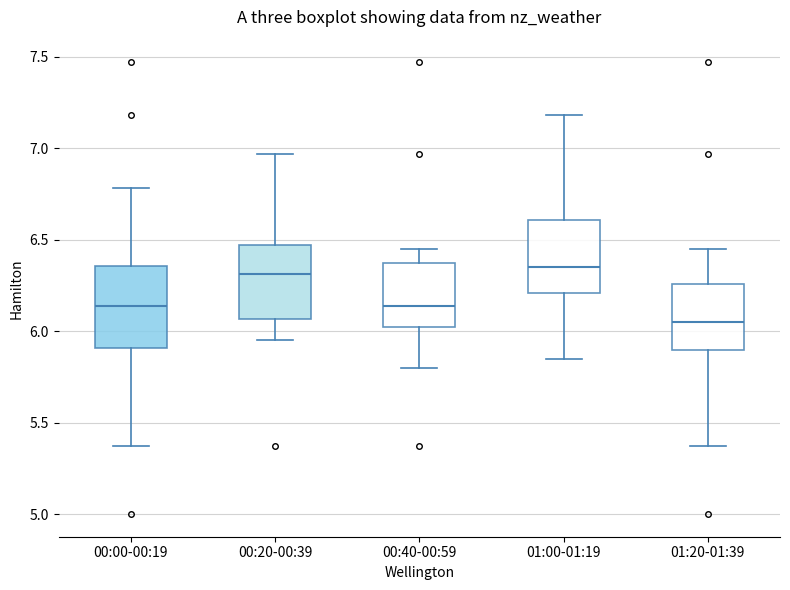

Reading left to right, transcribe this box plot: for each box, give where its median line is, the range the box spans, and where its two whiskers end, as read against the y-axis. The values are not printed on the chart, so give them approximately, as read against the axis.

00:00-00:19: median 6.15, box 5.90 to 6.35, whiskers 5.35 to 6.80
00:20-00:39: median 6.30, box 6.05 to 6.45, whiskers 5.95 to 6.95
00:40-00:59: median 6.15, box 6.00 to 6.35, whiskers 5.80 to 6.45
01:00-01:19: median 6.35, box 6.20 to 6.60, whiskers 5.85 to 7.20
01:20-01:39: median 6.05, box 5.90 to 6.25, whiskers 5.35 to 6.45